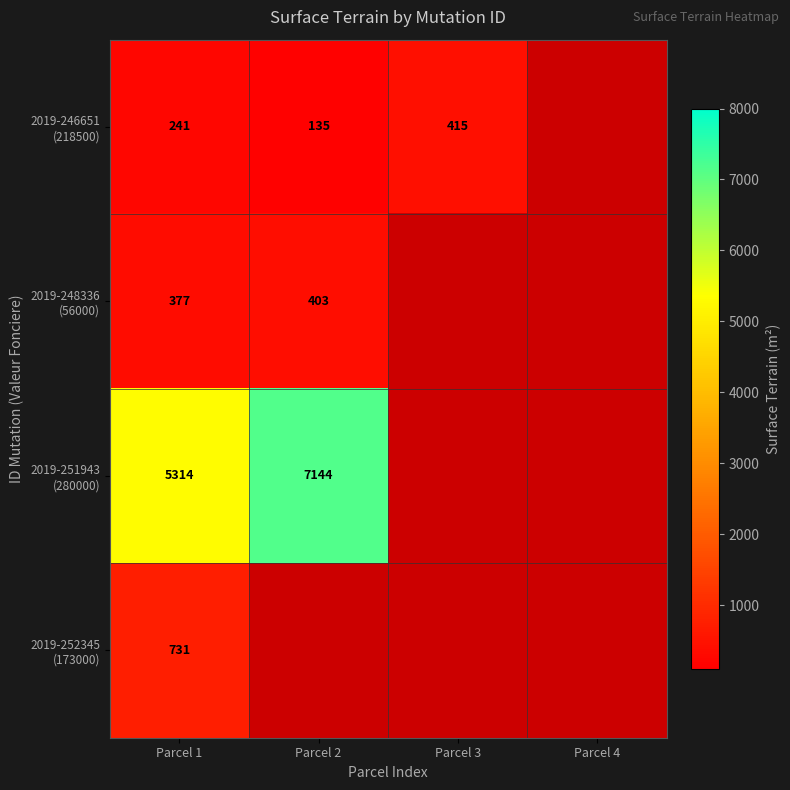

Rank the series at Parcel 3 from highest to lowest value.

2019-246651 (218500), 2019-248336 (56000), 2019-251943 (280000), 2019-252345 (173000)